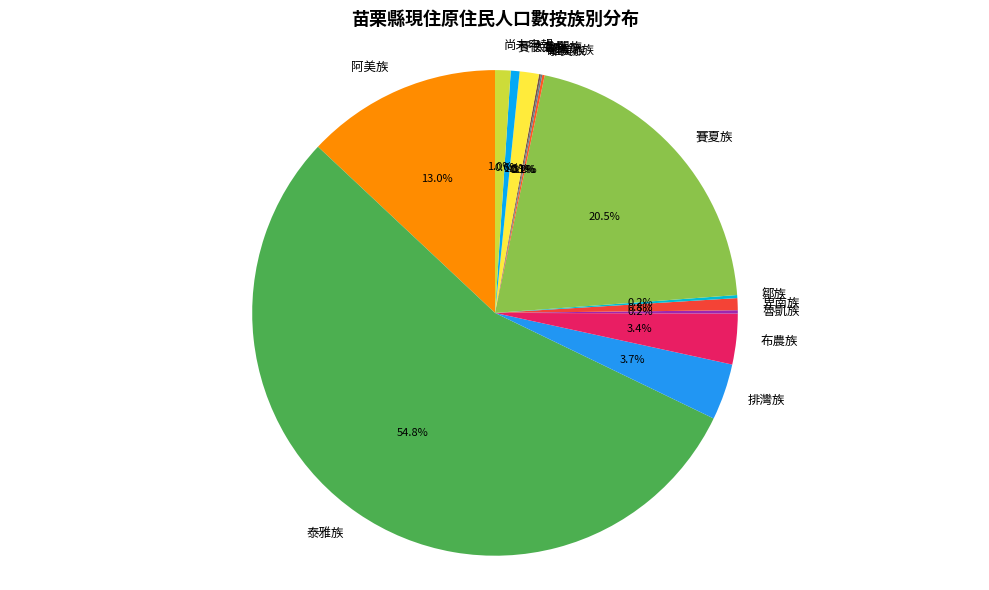

To the nearest percent, what is the difference between the largest and smallest slice percentages?

55%